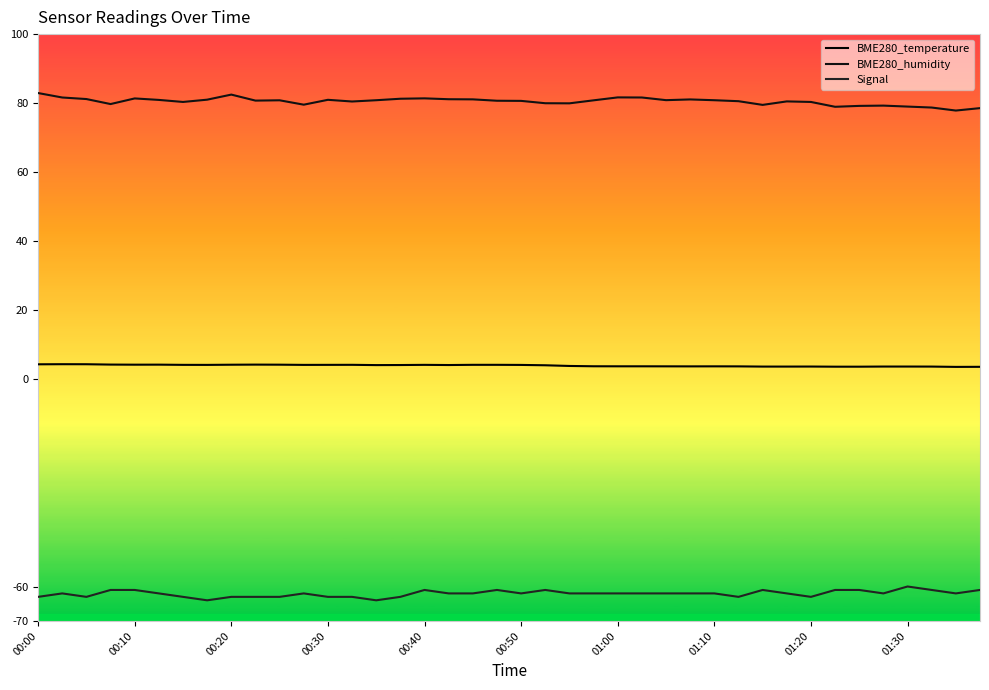

Does the chart have visible grid lines?

No